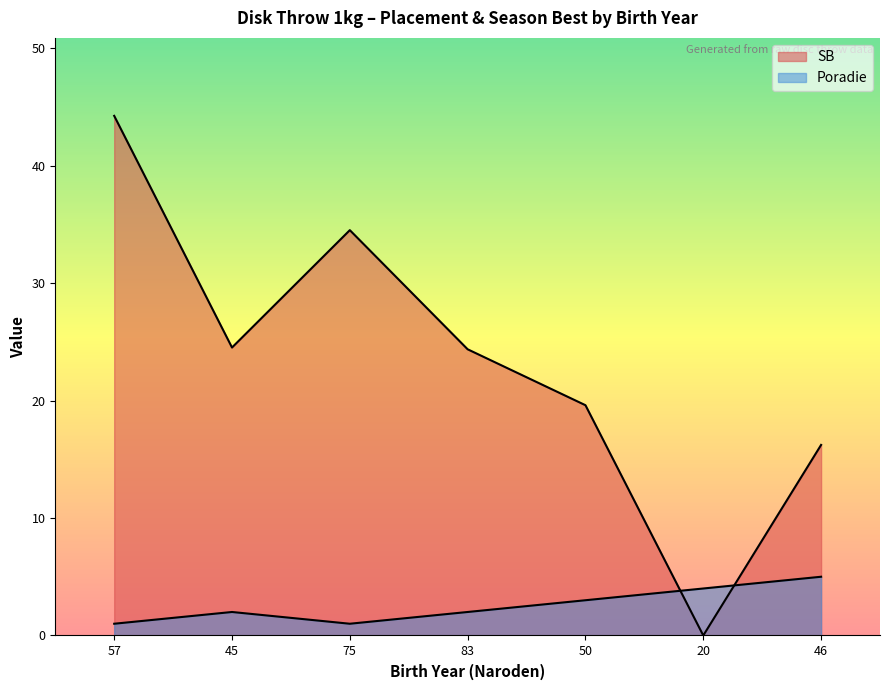

At 20, list the series in order from largest to smallest.

Poradie, SB